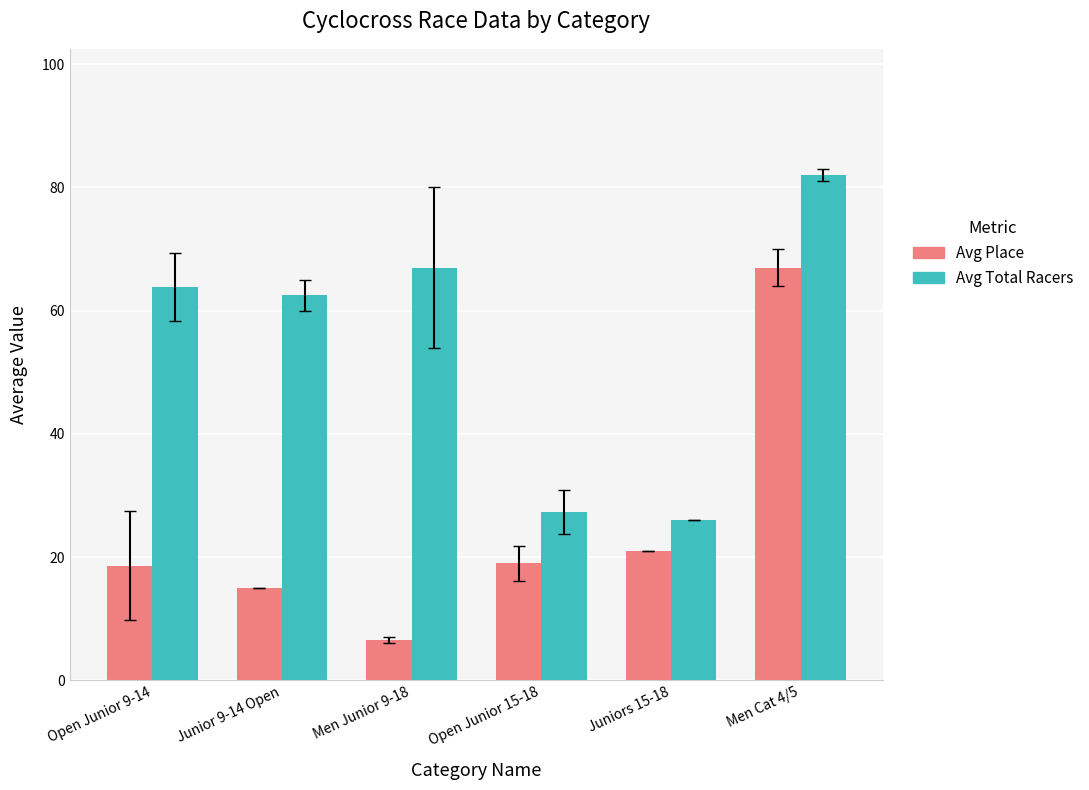

Which category has the highest value across all series?

Men Cat 4/5